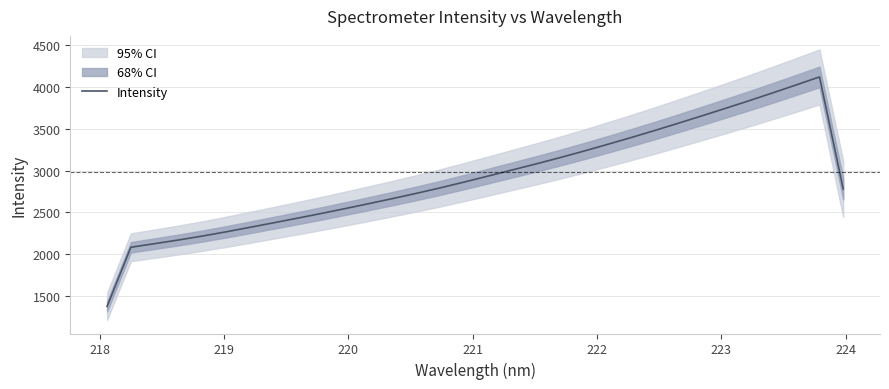

What is the minimum value for Intensity?

1372.9